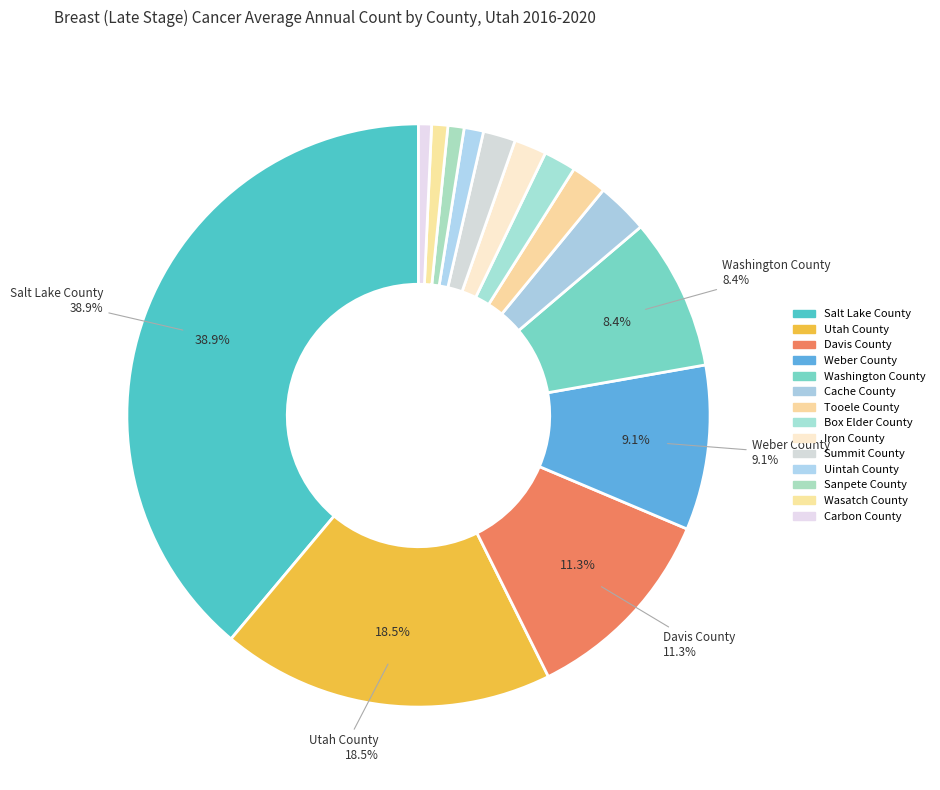

Combined, what portion of the pie is Washington County and Carbon County?

9.1%